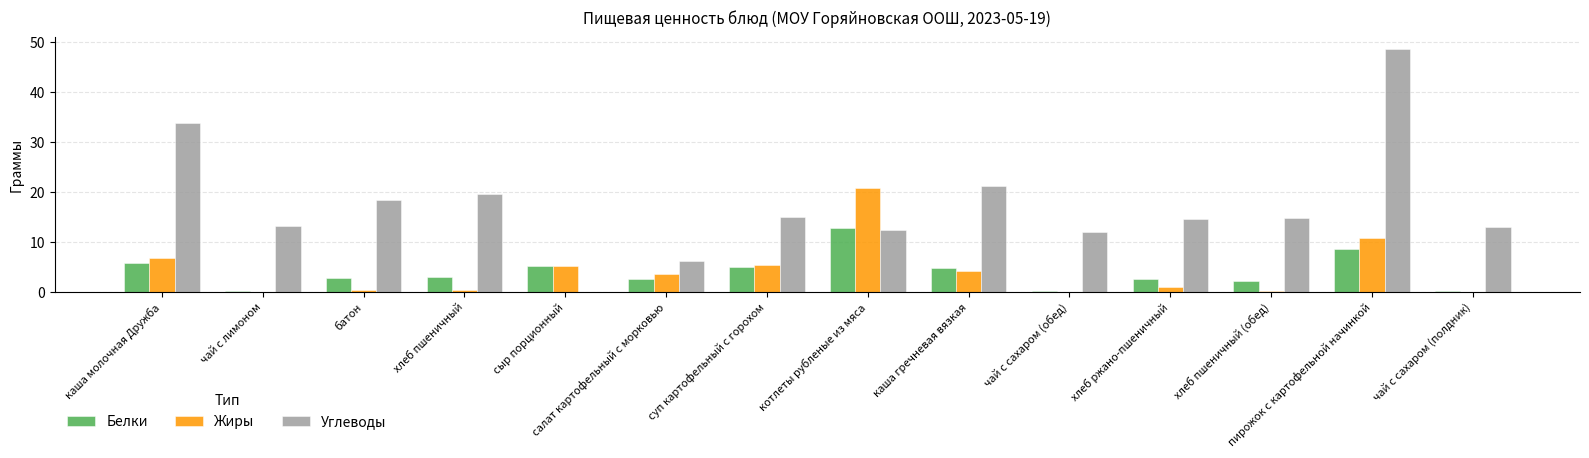

Is it true that Жиры equals 20.8 at котлеты рубленые из мяса?

True